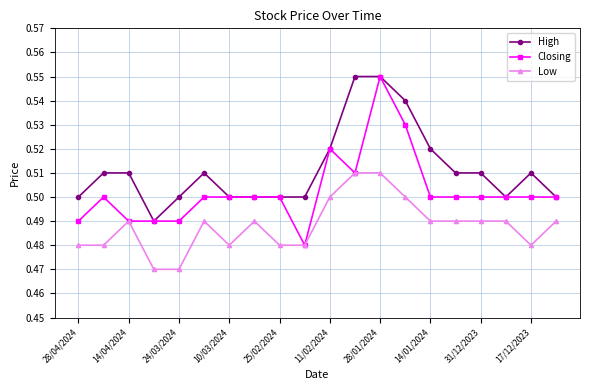

Count the Low values in the range 0 to 1.

20